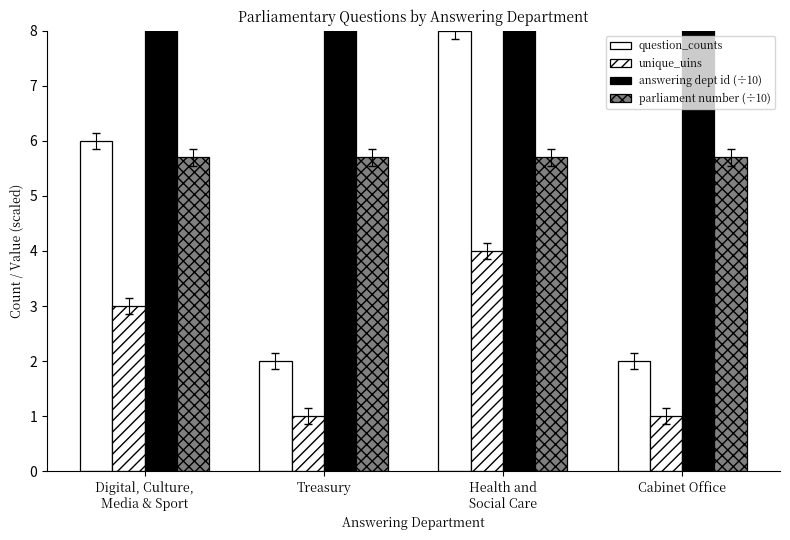

Where is parliament number (÷10) nearest to the value 5?

Digital, Culture,
Media & Sport